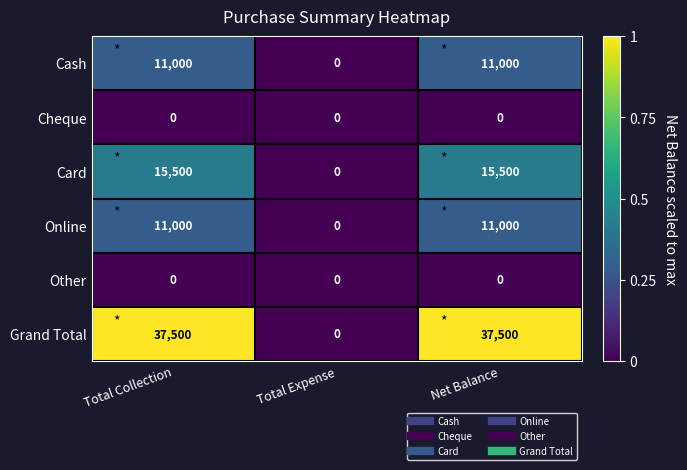

How many categories are shown in the chart?

3